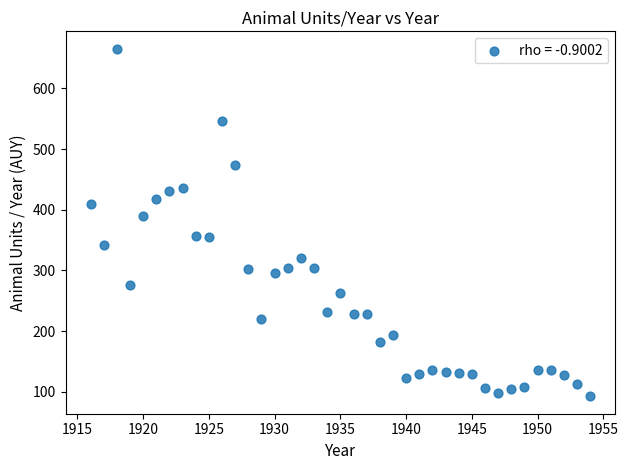

What Y value in the scatter plot is closest to 378?

390.1